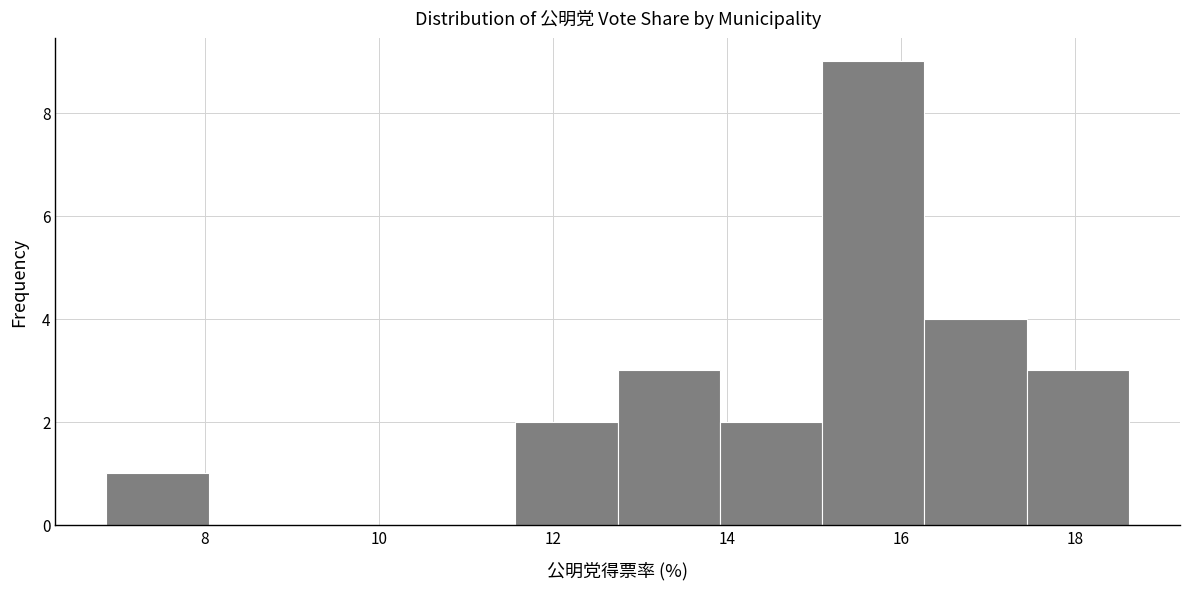

Reading left to right, list every bar in this chart as the range it spans on the x-axis followed by its height. Neither the bar edges nor the heights are printed on the chart, so give them approximately, as read against the axes.

6.8 to 8.0: 1
8.0 to 9.2: 0
9.2 to 10.4: 0
10.4 to 11.6: 0
11.6 to 12.8: 2
12.8 to 14.0: 3
14.0 to 15.0: 2
15.0 to 16.2: 9
16.2 to 17.4: 4
17.4 to 18.6: 3